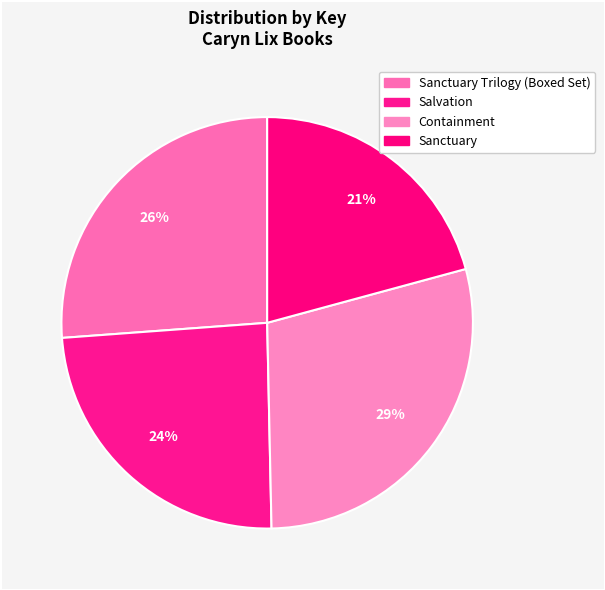

Count the number of slices in the pie.

4